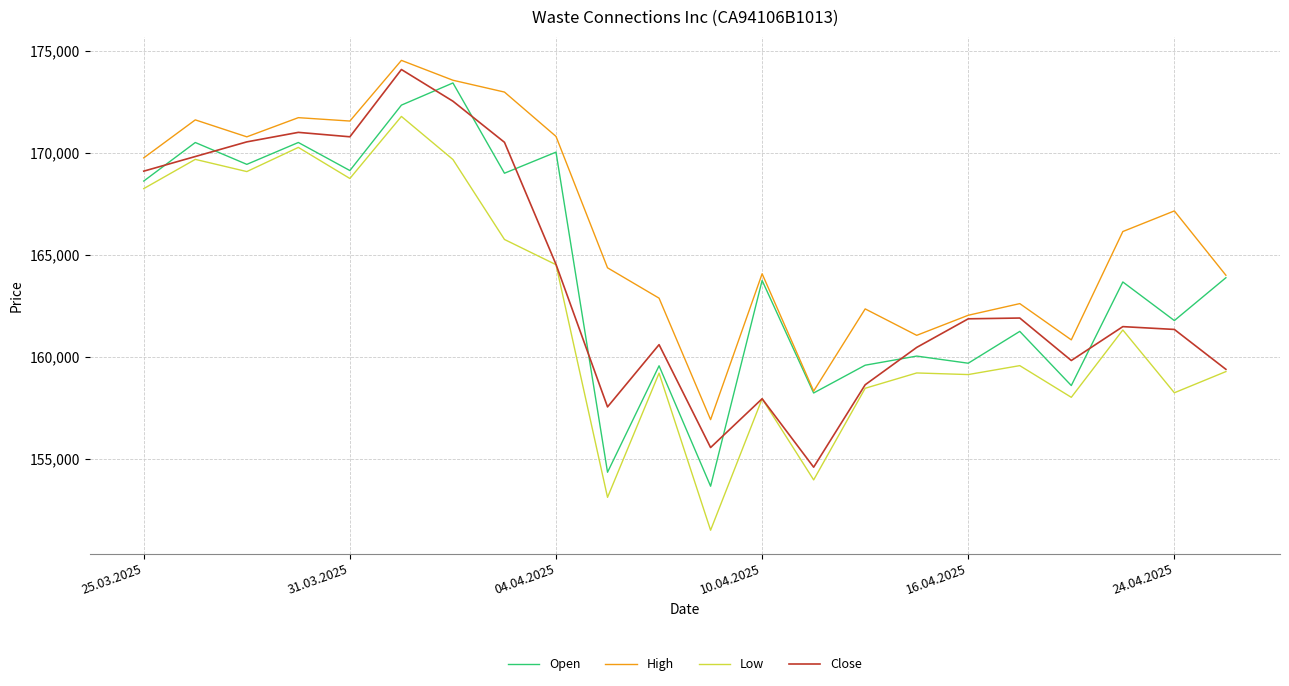

Which series has the largest total across all categories?

High